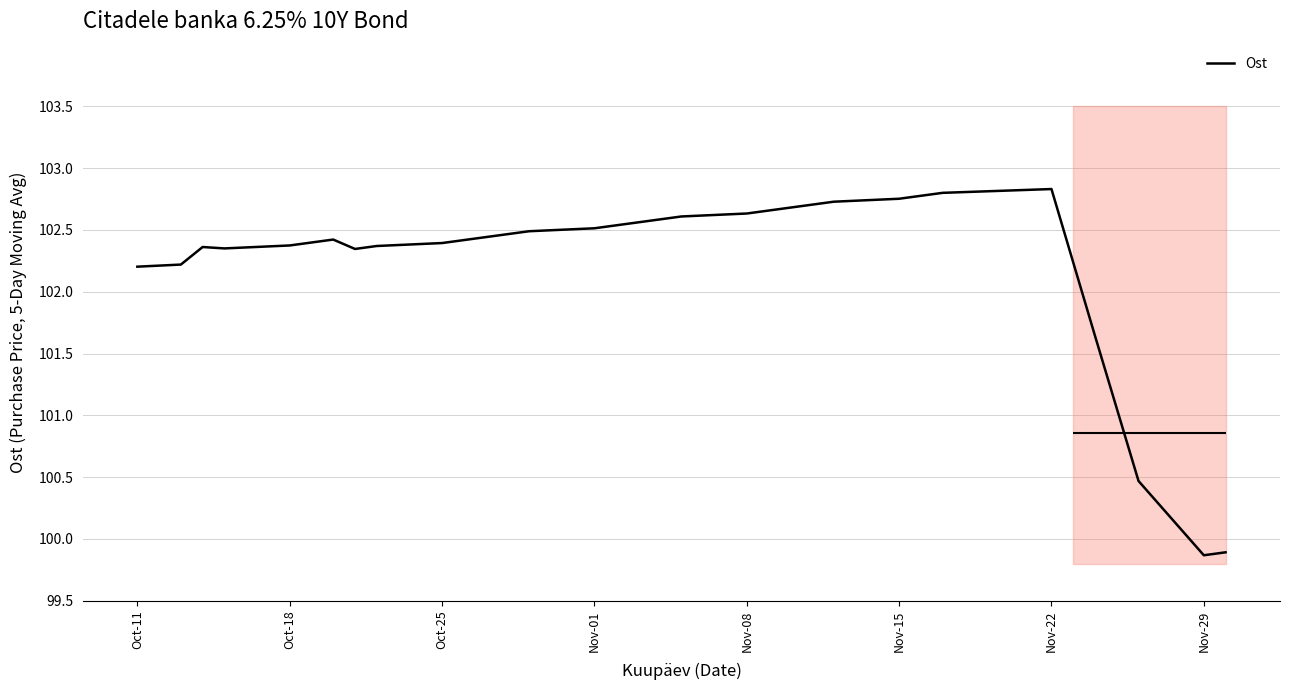

True or false: Ost has a value of 99.9 at Nov-29.

True